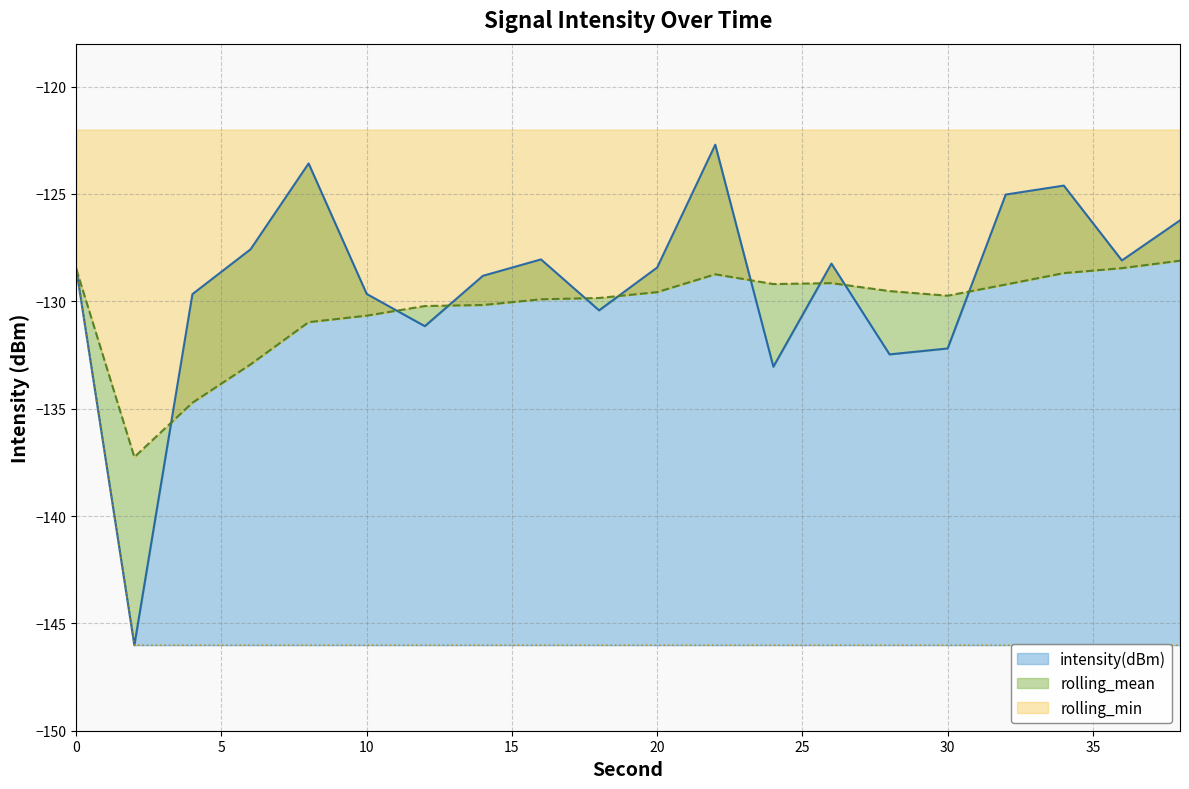

Which label corresponds to the largest value in the chart?

22